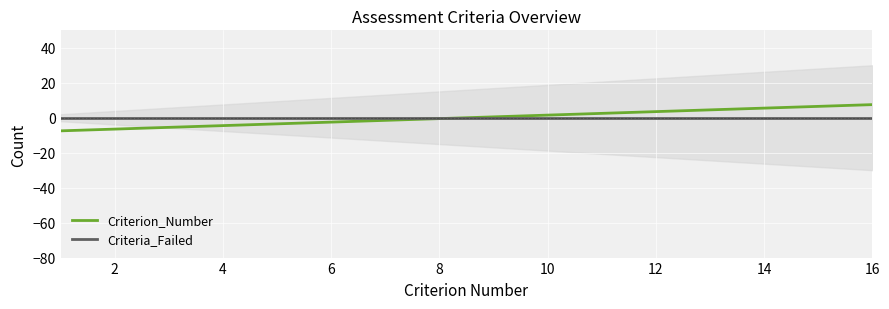

The Criterion_Number series shows 1.5 at 10. True or false?

True